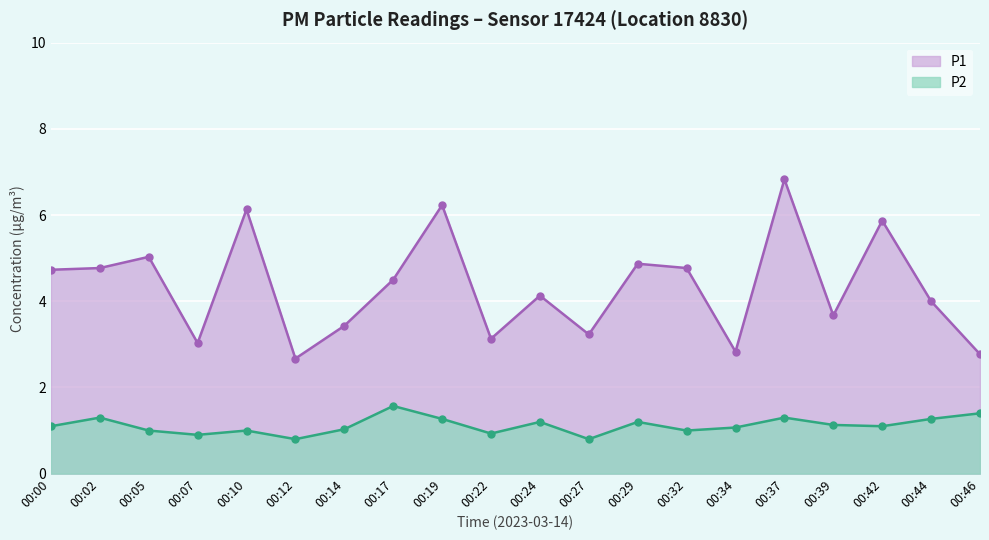

At which label does P2 reach its peak?

00:17